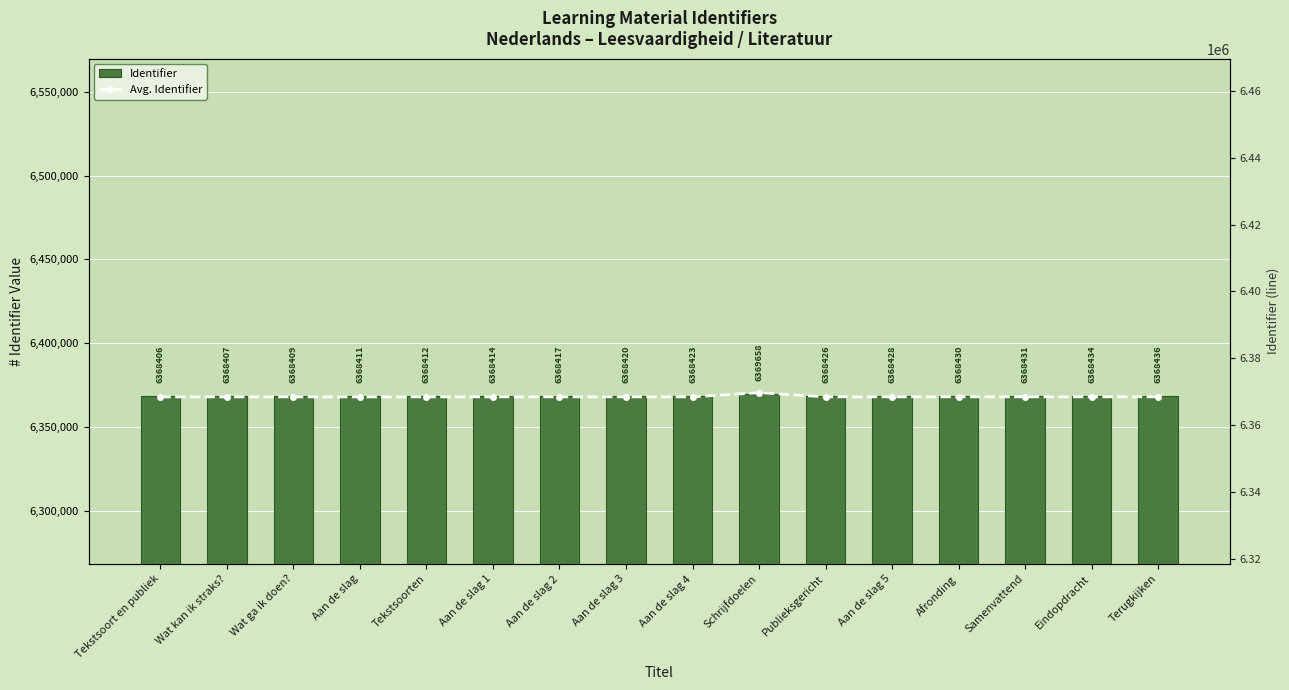

Reading right to left, transcribe all the data shown in this chart.

Identifier: Terugkijken=6368436	Eindopdracht=6368434	Samenvattend=6368431	Afronding=6368430	Aan de slag 5=6368428	Publieksgericht=6368426	Schrijfdoelen=6369658	Aan de slag 4=6368423	Aan de slag 3=6368420	Aan de slag 2=6368417	Aan de slag 1=6368414	Tekstsoorten=6368412	Aan de slag=6368411	Wat ga ik doen?=6368409	Wat kan ik straks?=6368407	Tekstsoort en publiek=6368406
Avg. Identifier: Terugkijken=6368436	Eindopdracht=6368434	Samenvattend=6368431	Afronding=6368430	Aan de slag 5=6368428	Publieksgericht=6368426	Schrijfdoelen=6369658	Aan de slag 4=6368423	Aan de slag 3=6368420	Aan de slag 2=6368417	Aan de slag 1=6368414	Tekstsoorten=6368412	Aan de slag=6368411	Wat ga ik doen?=6368409	Wat kan ik straks?=6368407	Tekstsoort en publiek=6368406